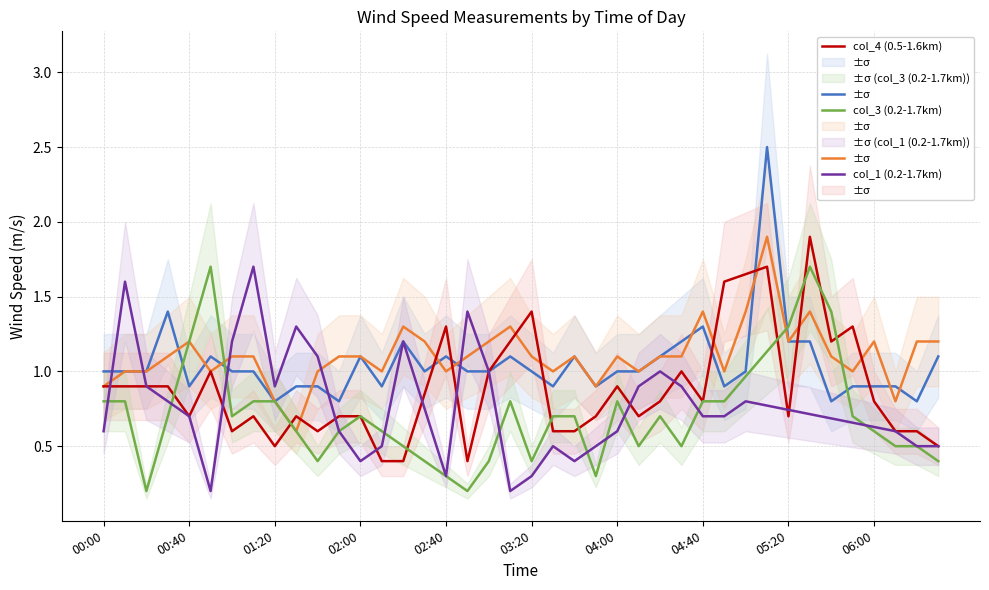

How many lines are shown in the chart?

5